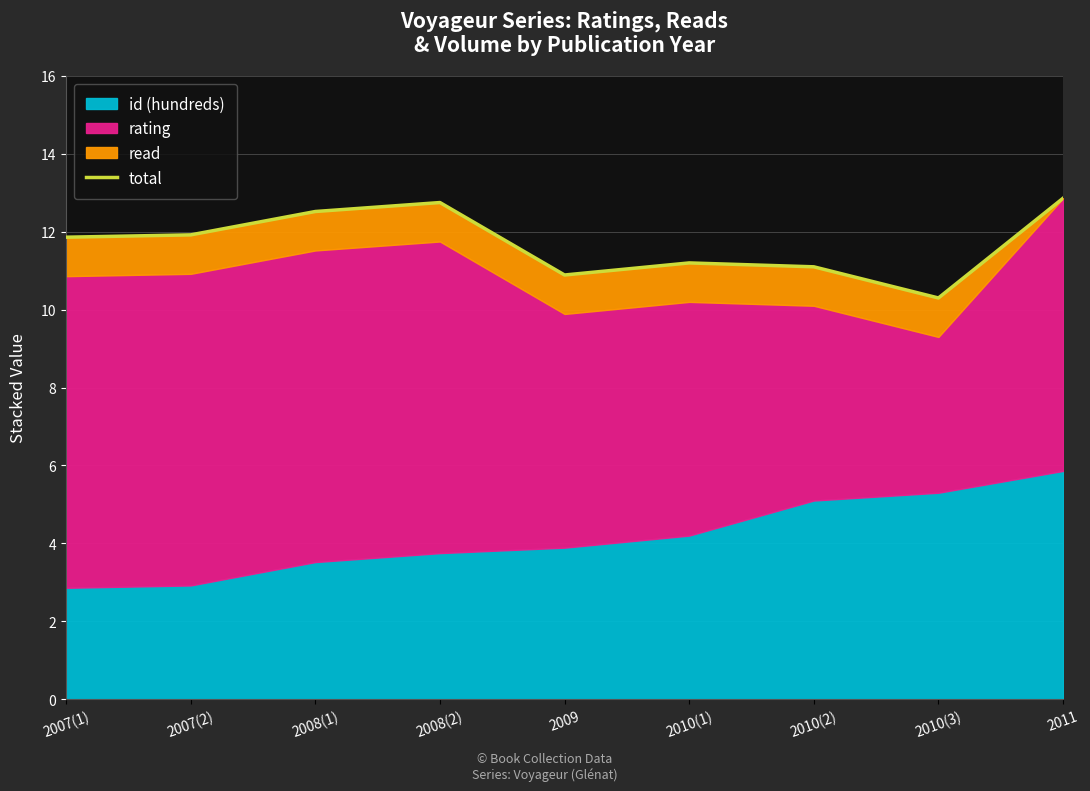

Is it true that the value at 2007(1) is 18.1?

False